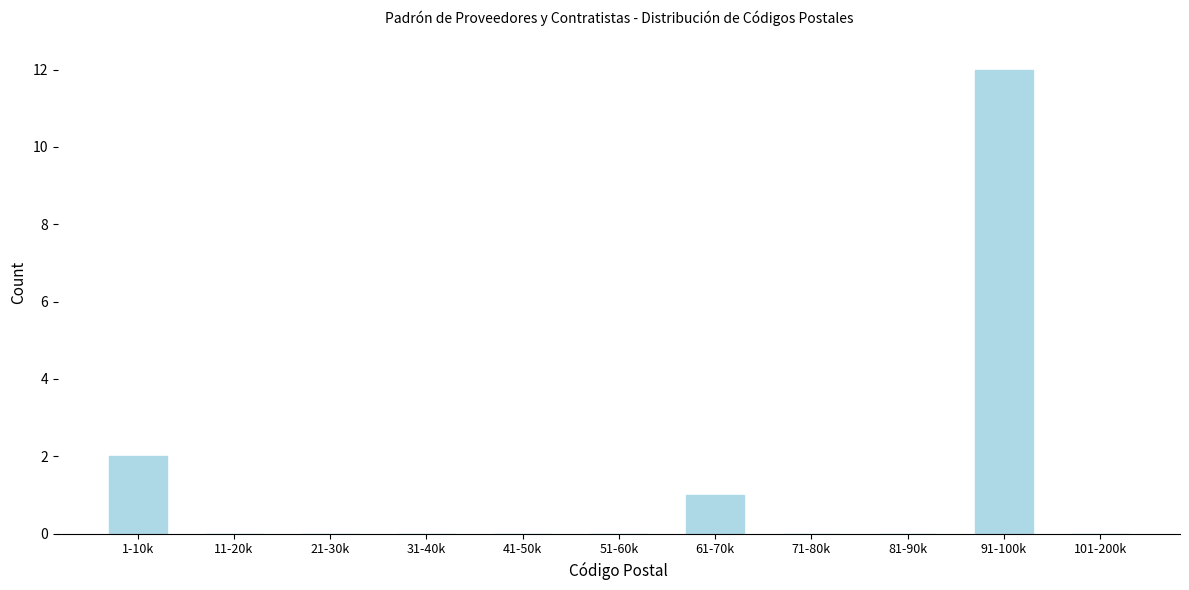

Reading left to right, transcribe all the data shown in this chart.

1-10k=2	11-20k=0	21-30k=0	31-40k=0	41-50k=0	51-60k=0	61-70k=1	71-80k=0	81-90k=0	91-100k=12	101-200k=0